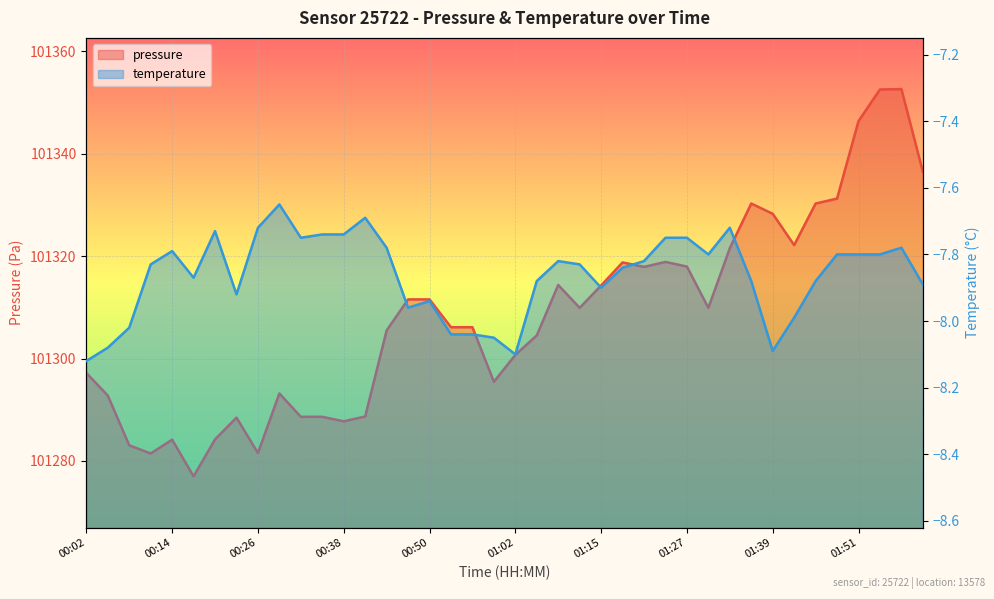

Reading right to left, transcribe all the data shown in this chart.

pressure: 02:00=101336.5	01:57=101352.6	01:54=101352.6	01:51=101346.4	01:48=101331.2	01:45=101330.3	01:42=101322.2	01:39=101328.3	01:36=101330.3	01:33=101321.6	01:30=101309.9	01:27=101318.0	01:24=101318.9	01:21=101317.9	01:18=101318.8	01:15=101314.3	01:12=101309.9	01:09=101314.4	01:06=101304.5	01:02=101300.7	00:59=101295.5	00:56=101306.1	00:53=101306.1	00:50=101311.6	00:47=101311.6	00:44=101305.5	00:41=101288.7	00:38=101287.8	00:35=101288.6	00:32=101288.6	00:29=101293.2	00:26=101281.6	00:23=101288.5	00:20=101284.2	00:17=101277.0	00:14=101284.2	00:11=101281.5	00:08=101283.1	00:05=101292.8	00:02=101297.2
temperature: 02:00=-7.9	01:57=-7.8	01:54=-7.8	01:51=-7.8	01:48=-7.8	01:45=-7.9	01:42=-8.0	01:39=-8.1	01:36=-7.9	01:33=-7.7	01:30=-7.8	01:27=-7.8	01:24=-7.8	01:21=-7.8	01:18=-7.8	01:15=-7.9	01:12=-7.8	01:09=-7.8	01:06=-7.9	01:02=-8.1	00:59=-8.1	00:56=-8.0	00:53=-8.0	00:50=-7.9	00:47=-8.0	00:44=-7.8	00:41=-7.7	00:38=-7.7	00:35=-7.7	00:32=-7.8	00:29=-7.7	00:26=-7.7	00:23=-7.9	00:20=-7.7	00:17=-7.9	00:14=-7.8	00:11=-7.8	00:08=-8.0	00:05=-8.1	00:02=-8.1